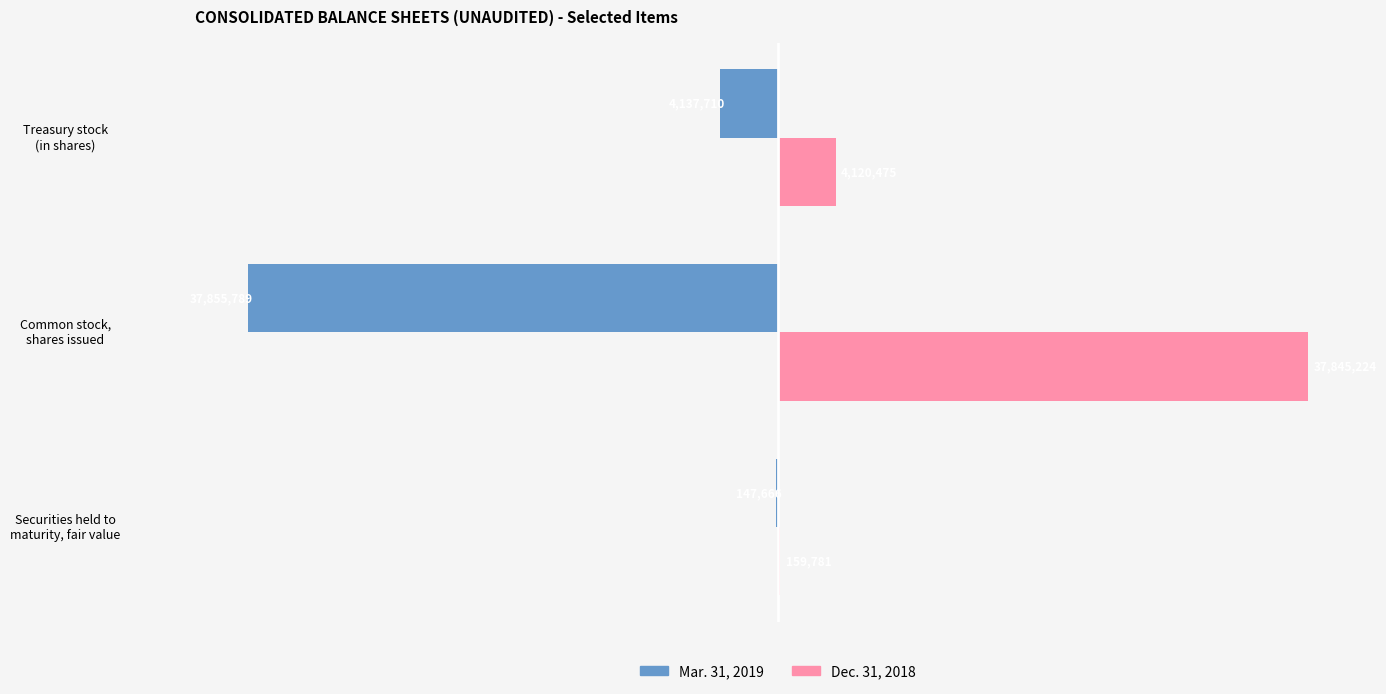

What are all the series names shown in the legend?

Mar. 31, 2019, Dec. 31, 2018